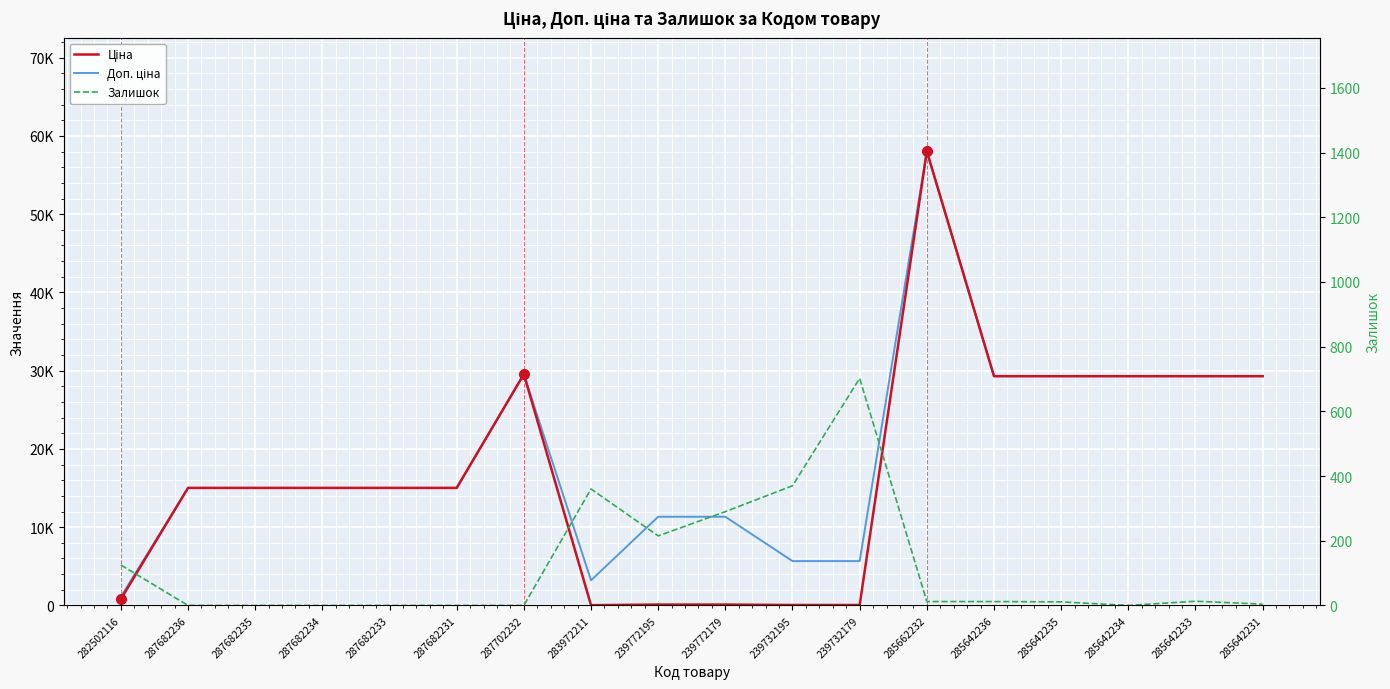

At 283972211, list the series in order from largest to smallest.

Доп. ціна, Залишок, Ціна